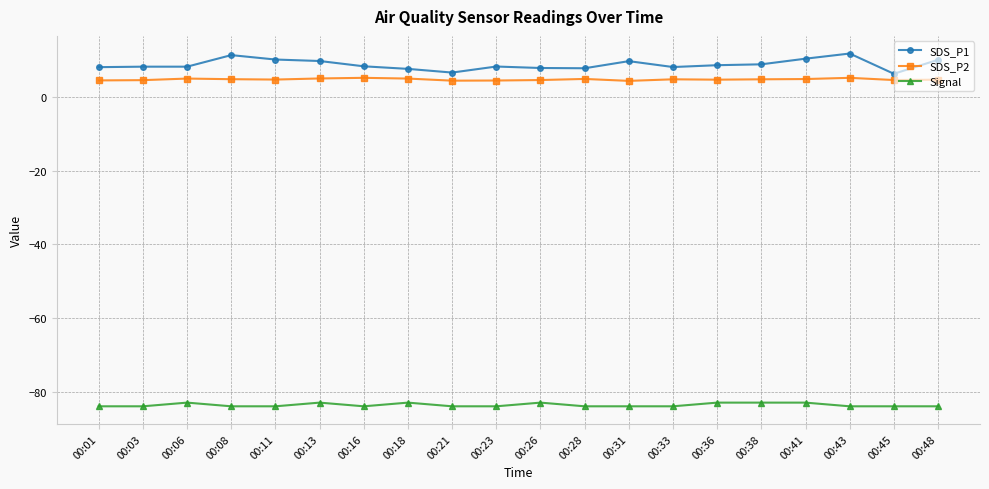

What is the value of the Signal point at the 16th from the left?

-83.0